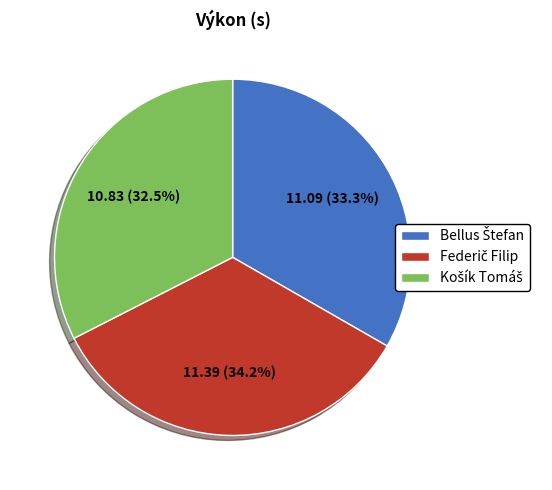

To the nearest percent, what is the average slice percentage?

33%